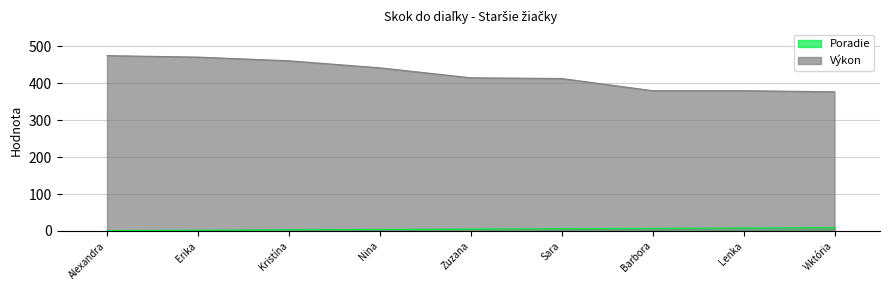

List the series in order of their overall mean, highest first.

Výkon, Poradie